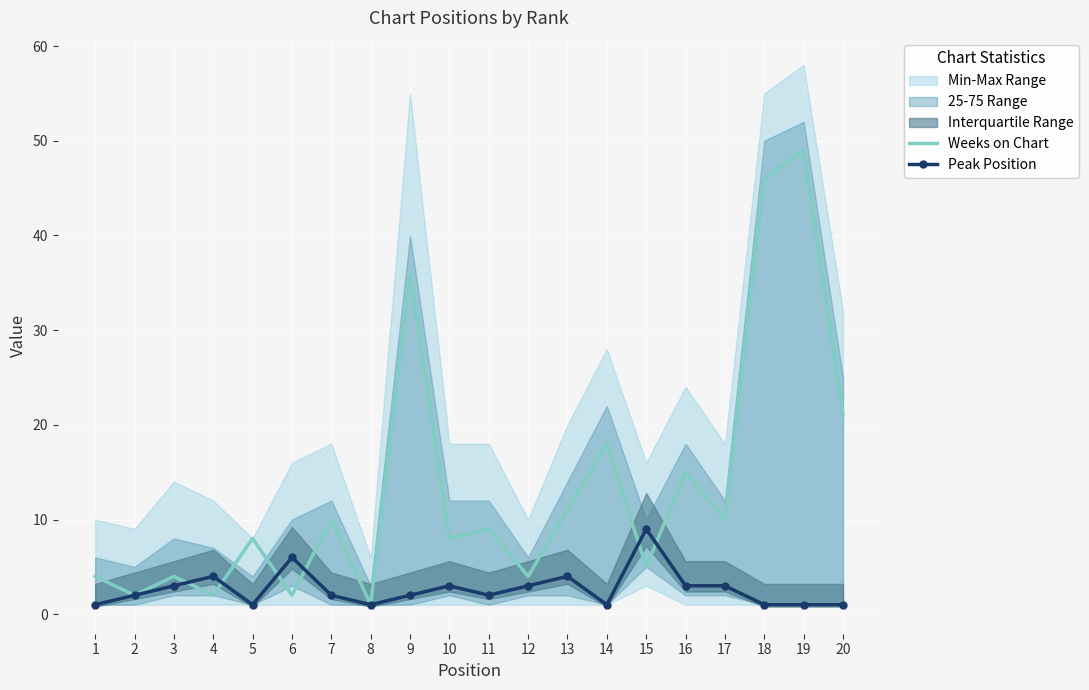

What is the difference between the maximum and minimum values in the Weeks on Chart series?

48